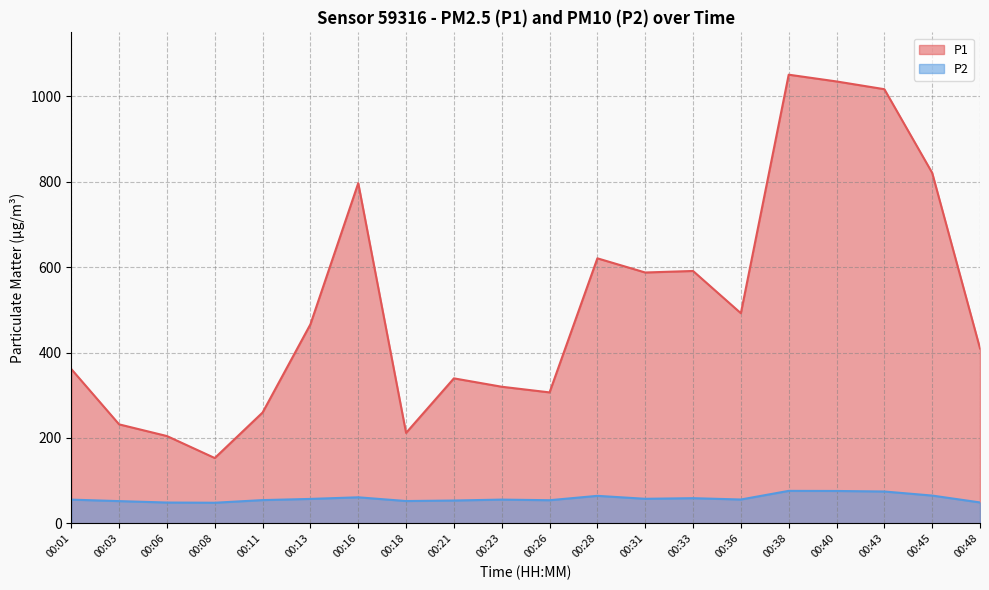

Does the chart display data point markers on the line(s)?

No